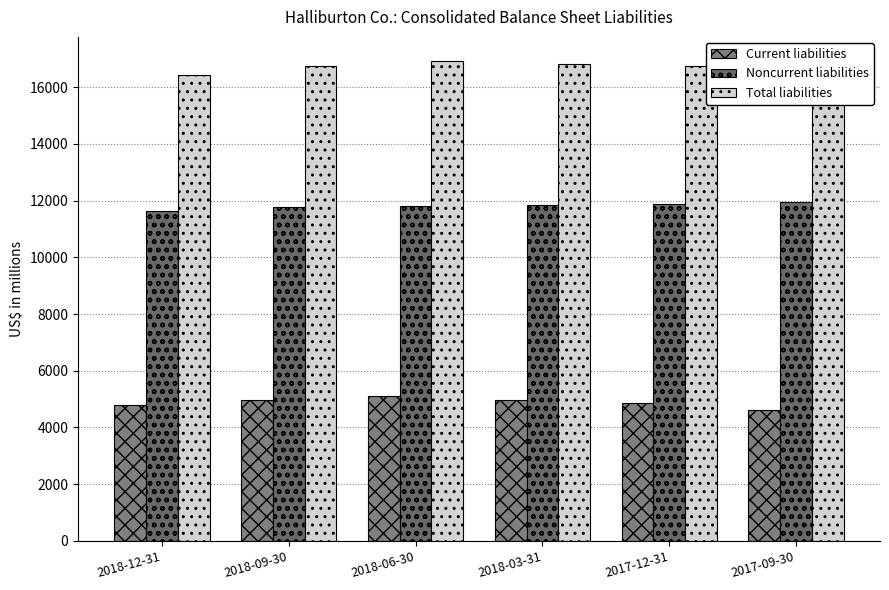

What is the lowest value of the Current liabilities series?

4601